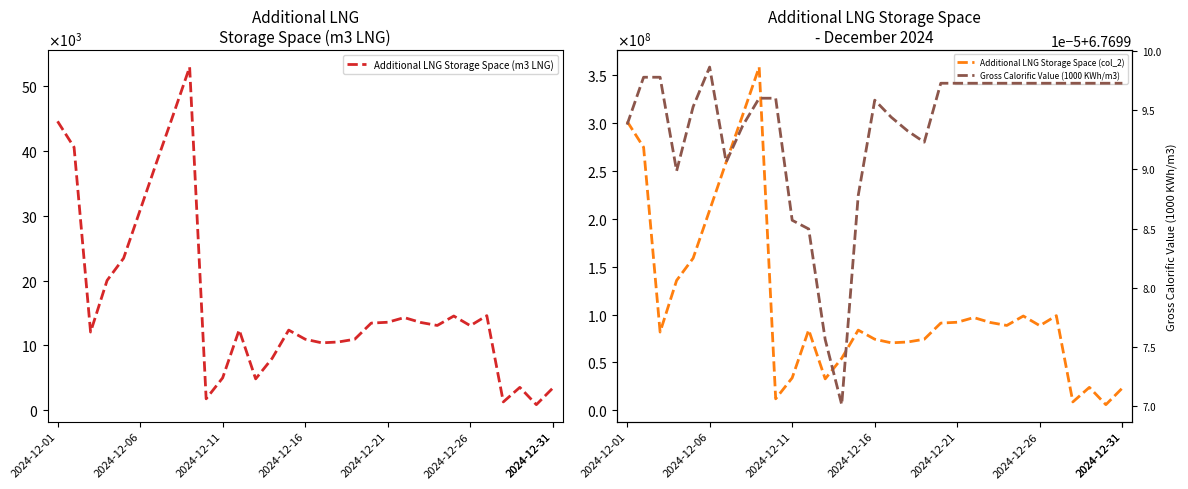

List the series in order of their peak value, highest first.

Additional LNG Storage Space (col_2), Additional LNG Storage Space (m3 LNG), Gross Calorific Value (1000 KWh/m3)